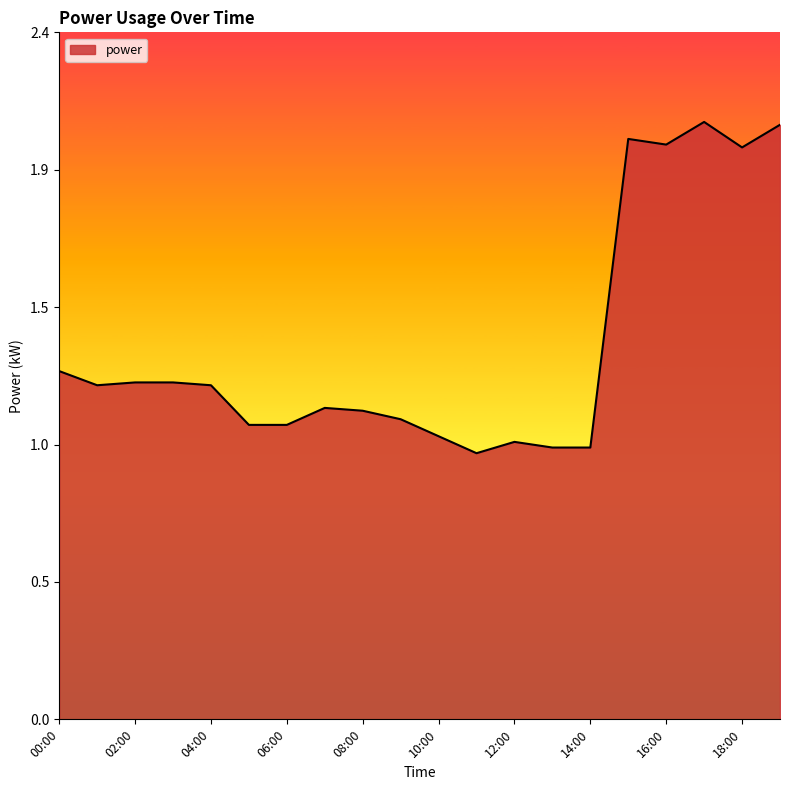

What is the label of the 13th point from the left?

12:00